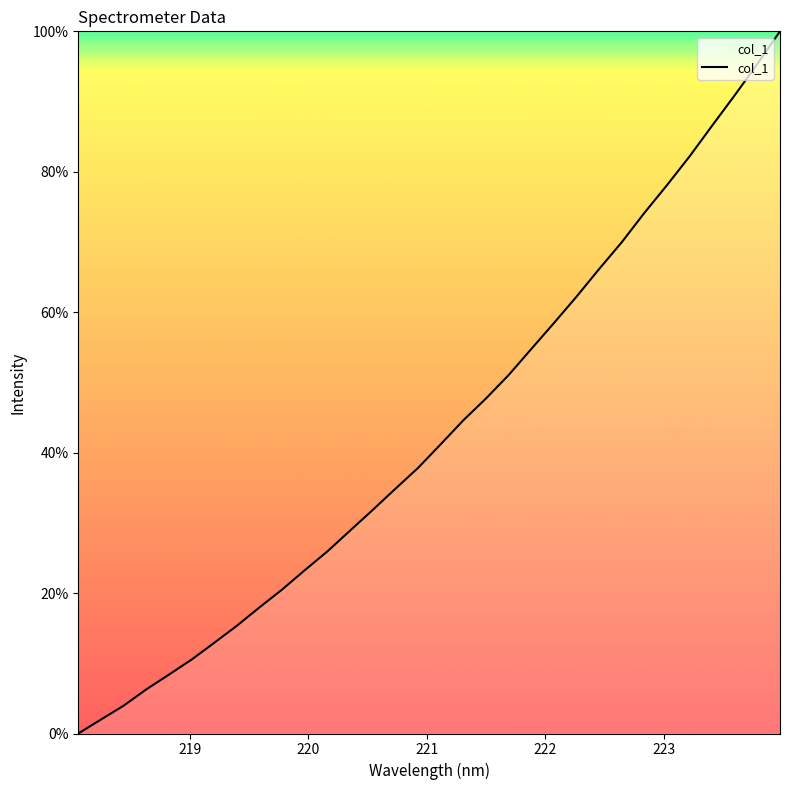

Reading right to left, transcribe all the data shown in this chart.

100.0	95.4	90.9	86.6	82.2	78.1	74.1	70.0	66.1	62.2	58.4	54.7	51.0	47.7	44.6	41.2	37.8	34.9	31.8	28.9	25.9	23.3	20.5	18.0	15.3	12.9	10.5	8.4	6.3	4.0	2.0	0.0